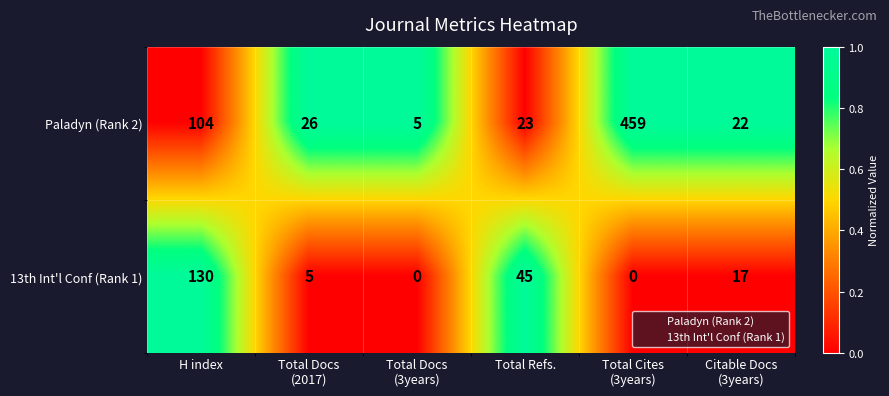

What is the difference between the maximum and second lowest values in the Paladyn (Rank 2) series?

437